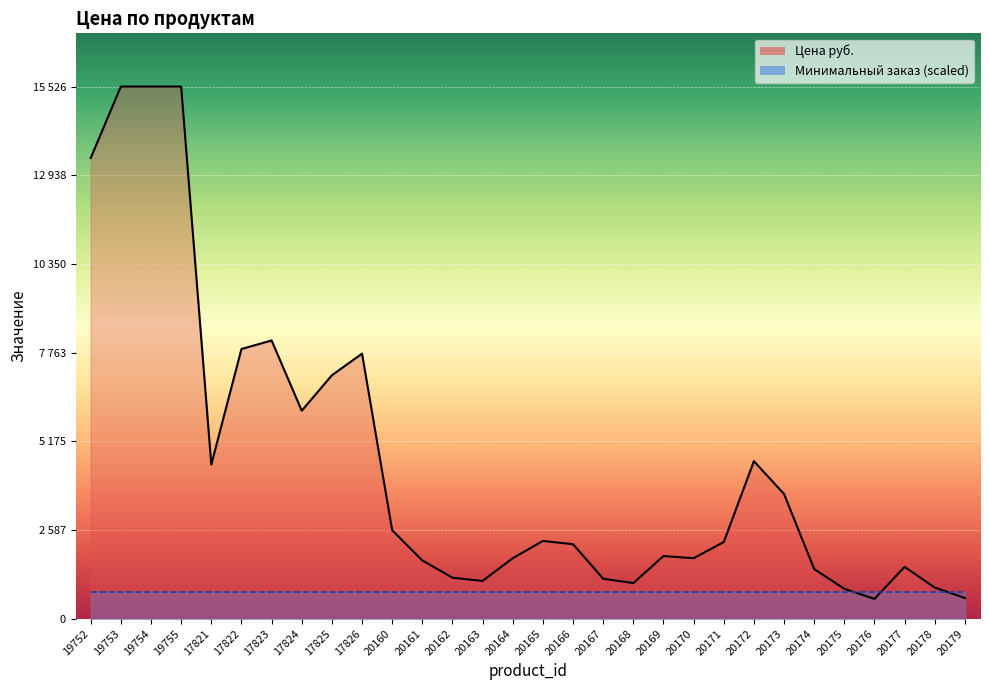

At which label does the data first exceed 2237?

19752